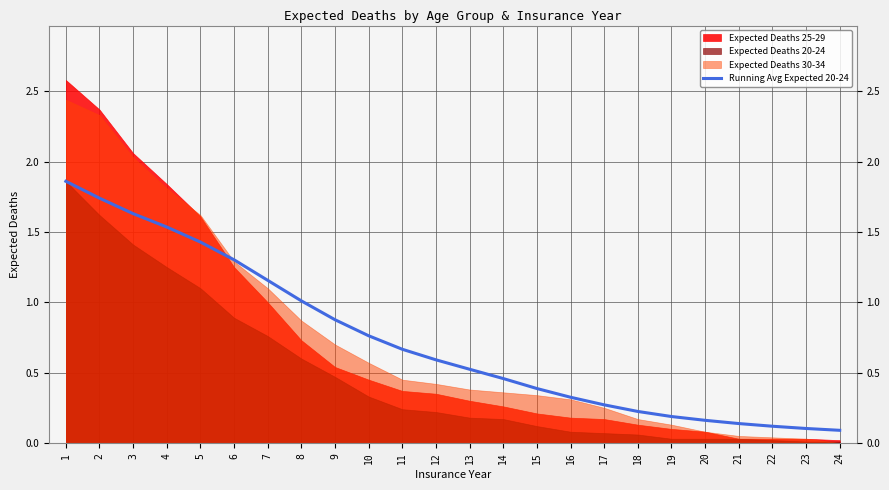

The value at 7 is 1.2. True or false?

True